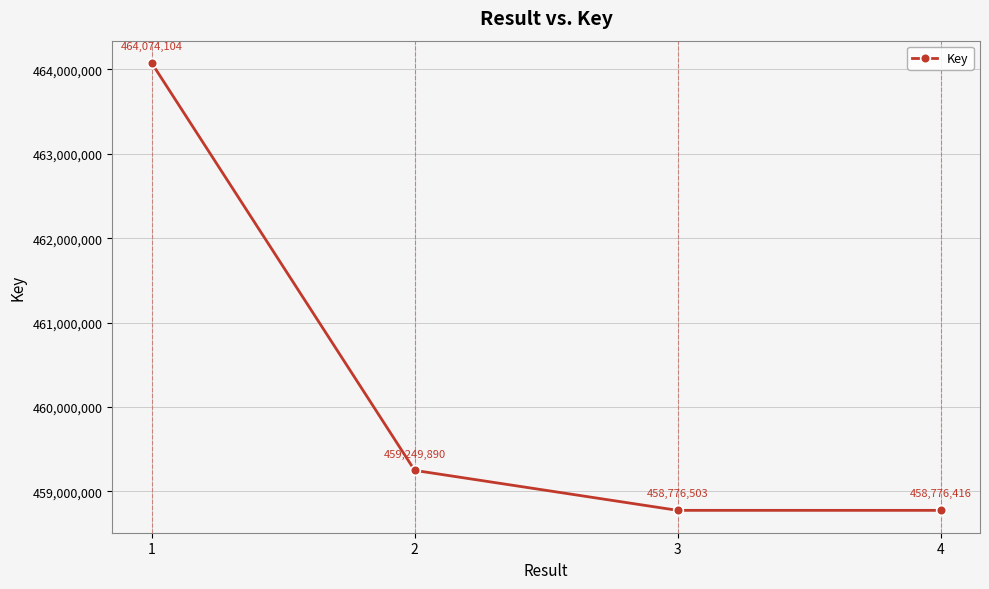

What is the sum of the values at 2 and 4?

918026306